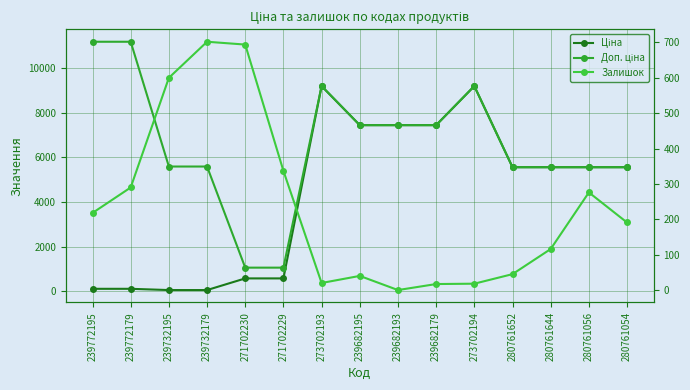

Reading left to right, transcribe all the data shown in this chart.

Ціна: 239772195=111.8	239772179=111.8	239732195=55.9	239732179=55.9	271702230=578.1	271702229=578.1	273702193=9196.3	239682195=7444.6	239682193=7444.6	239682179=7444.6	273702194=9196.3	280761652=5560.3	280761644=5560.3	280761056=5560.3	280761054=5560.3
Доп. ціна: 239772195=11182.0	239772179=11182.0	239732195=5591.0	239732179=5591.0	271702230=1060.0	271702229=1060.0	273702193=9196.3	239682195=7444.6	239682193=7444.6	239682179=7444.6	273702194=9196.3	280761652=5560.3	280761644=5560.3	280761056=5560.3	280761054=5560.3
Залишок: 239772195=218.0	239772179=290.0	239732195=600.0	239732179=702.0	271702230=694.0	271702229=337.0	273702193=20.0	239682195=40.0	239682193=0.0	239682179=17.0	273702194=18.0	280761652=45.0	280761644=116.0	280761056=276.0	280761054=191.0